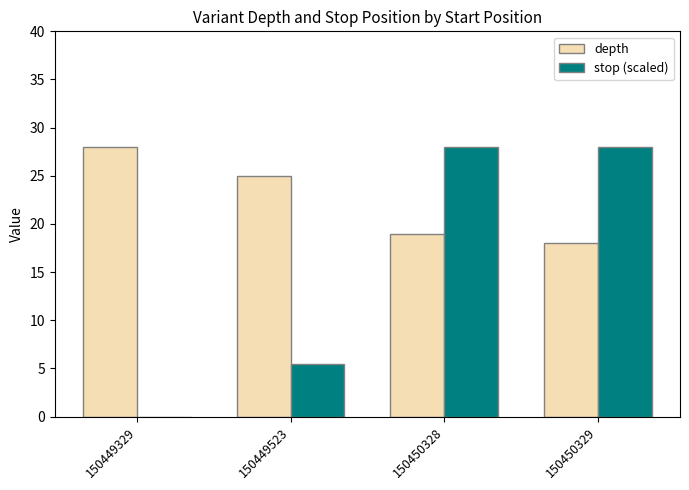

What is the spread (max minus min) of values at 150449523?

19.6